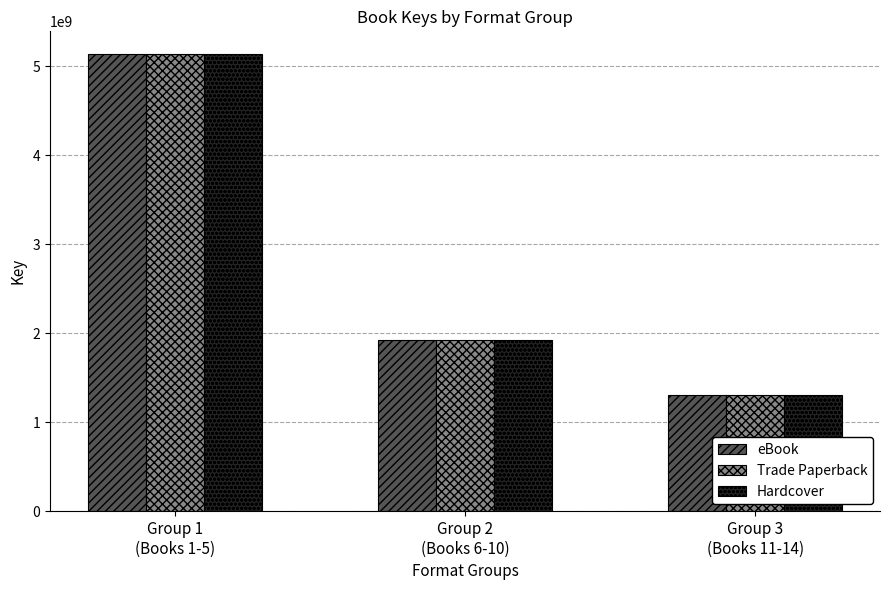

What is the highest value of the Hardcover series?

5137797577